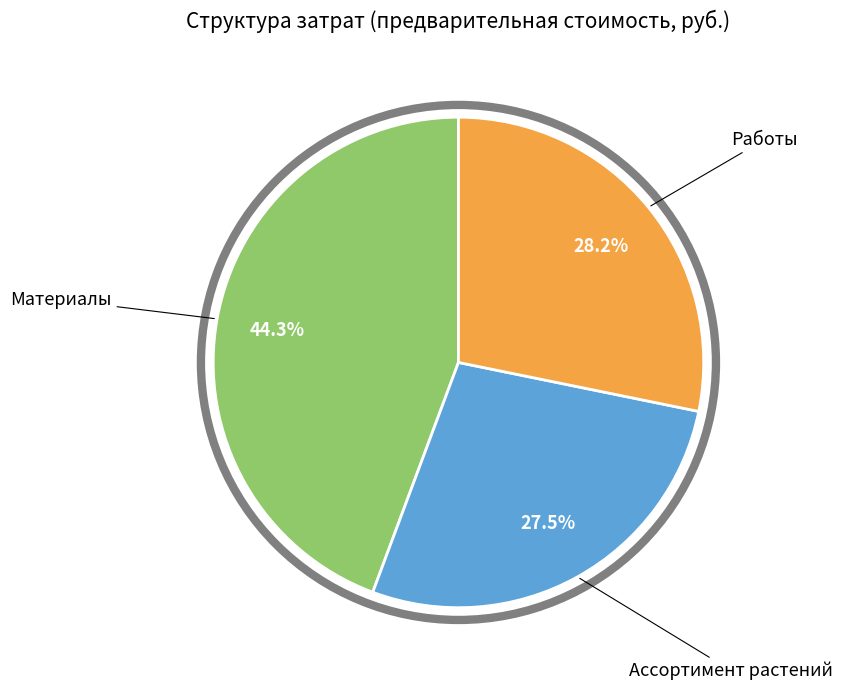

Combined, what portion of the pie is Материалы and Работы?

72.5%